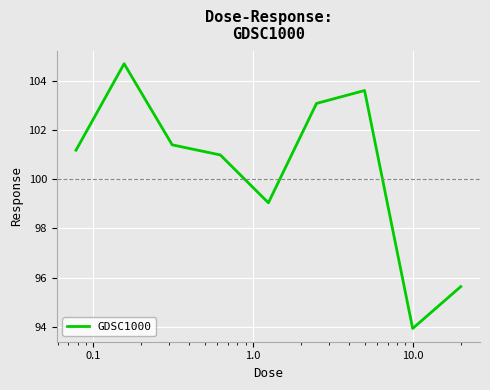

How many interior local valleys (lower than both neighbors) does the data have?

2